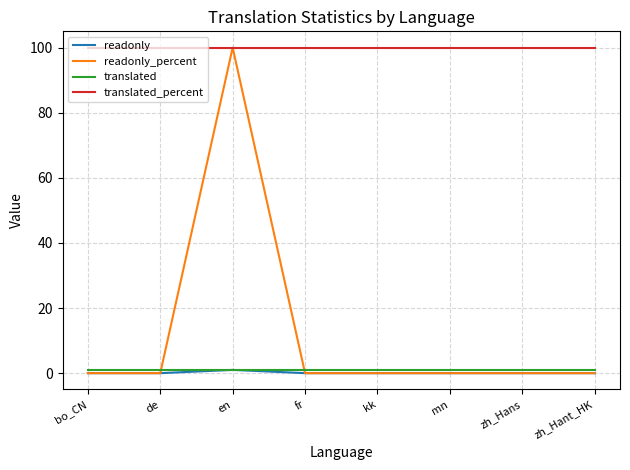

Reading left to right, what are all the values shown in this chart?

readonly: bo_CN=0	de=0	en=1	fr=0	kk=0	mn=0	zh_Hans=0	zh_Hant_HK=0
readonly_percent: bo_CN=0	de=0	en=100	fr=0	kk=0	mn=0	zh_Hans=0	zh_Hant_HK=0
translated: bo_CN=1	de=1	en=1	fr=1	kk=1	mn=1	zh_Hans=1	zh_Hant_HK=1
translated_percent: bo_CN=100	de=100	en=100	fr=100	kk=100	mn=100	zh_Hans=100	zh_Hant_HK=100